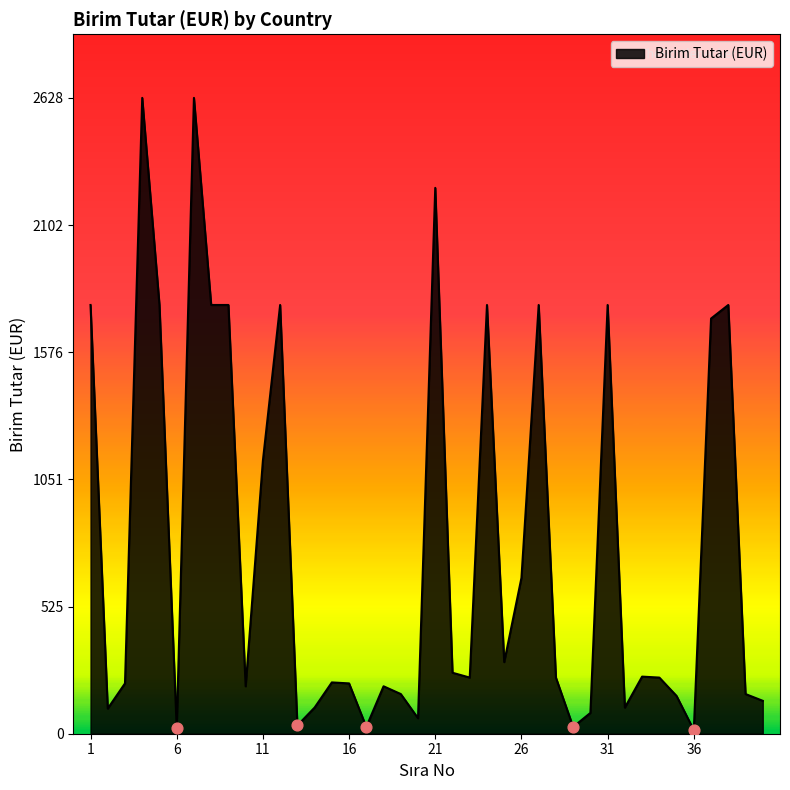

What is the maximum value shown in the chart?

2628